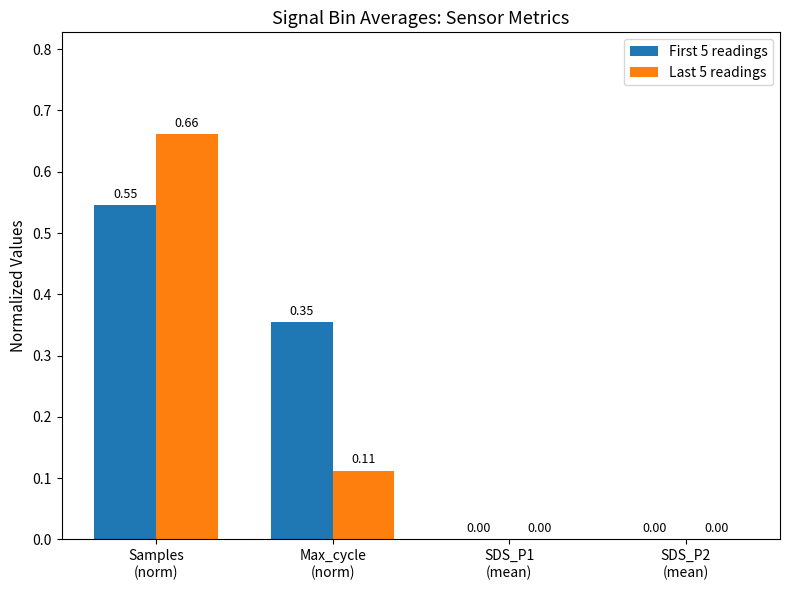

How many values in the Last 5 readings series exceed 0?

2